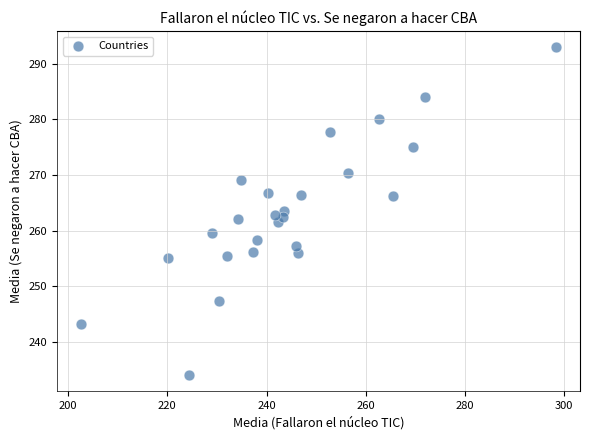

What is the range of Y values (max minus min)?

58.8